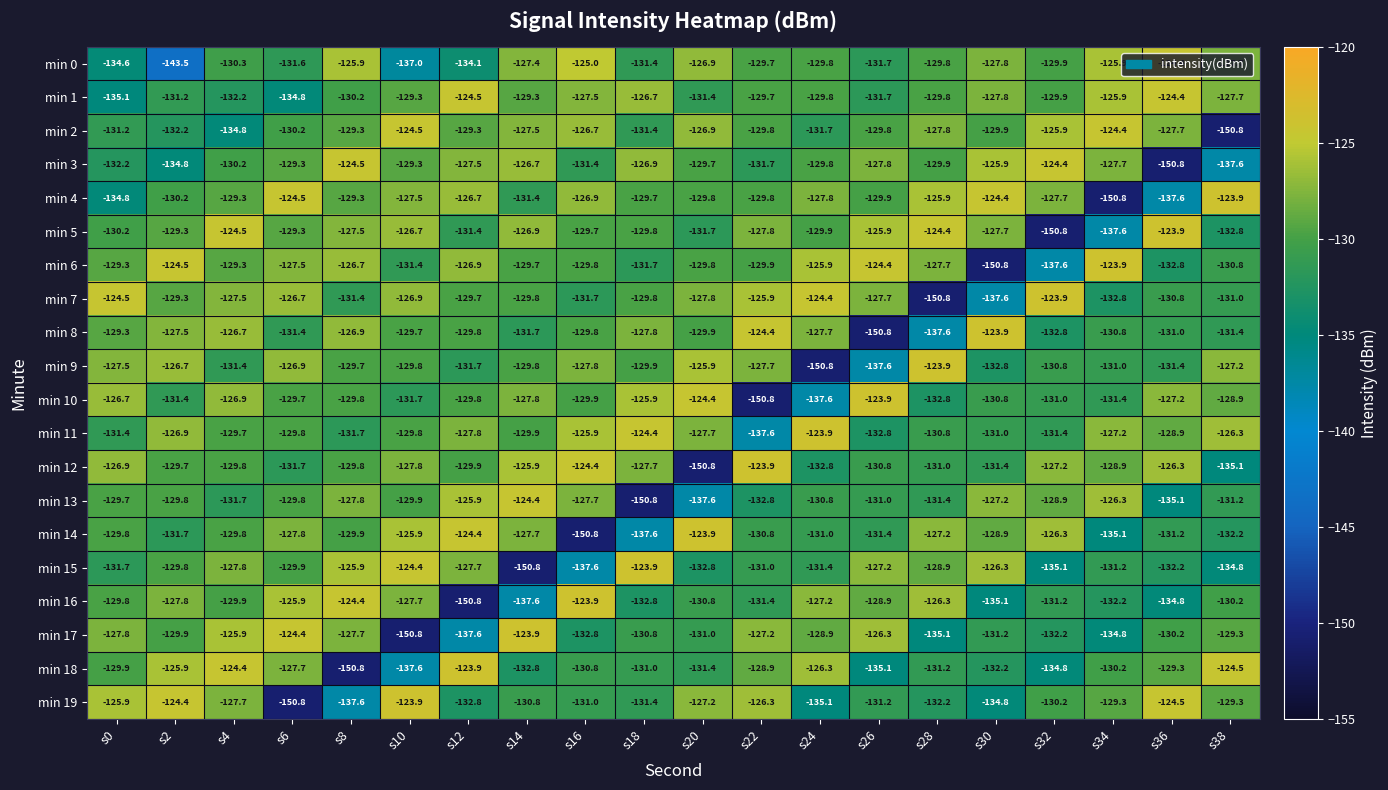

At which label does min 4 reach its minimum?

s34